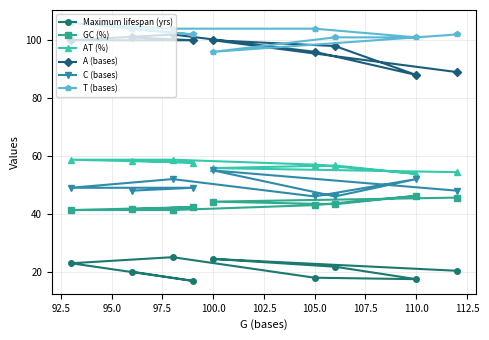

Rank the series at 105.0 from highest to lowest value.

T (bases), A (bases), AT (%), C (bases), GC (%), Maximum lifespan (yrs)